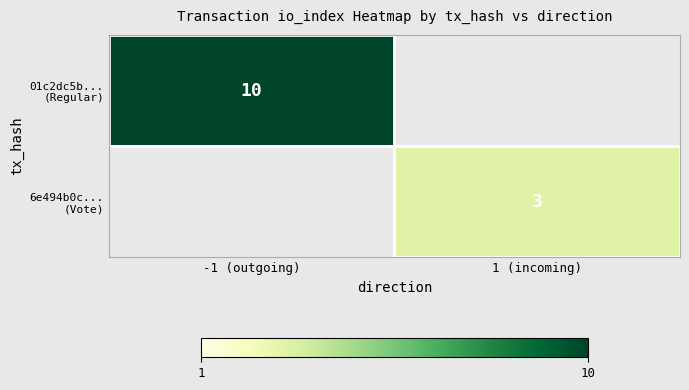

The value of 01c2dc5b... (Regular) at -1 (outgoing) is 15.4. True or false?

False